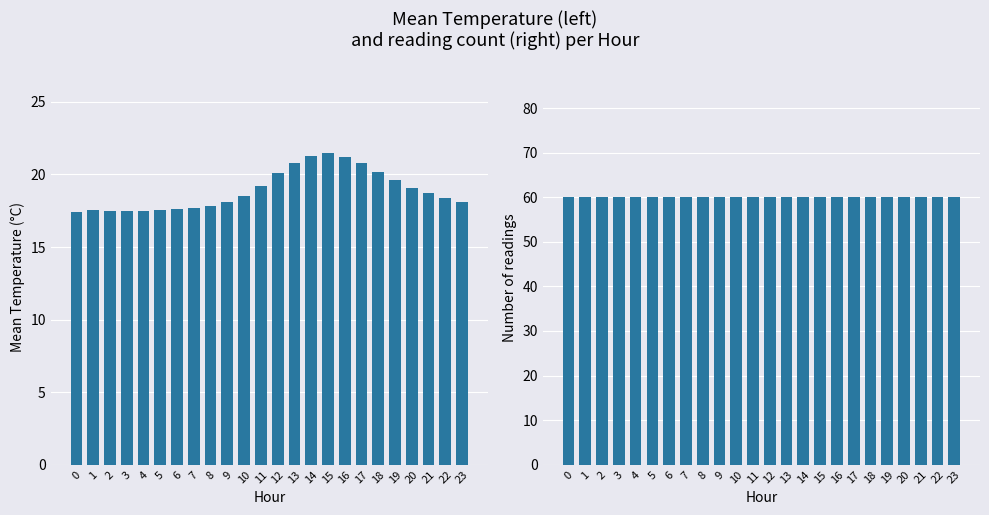

Reading left to right, transcribe all the data shown in this chart.

Mean Temperature (C): 17.4	17.5	17.5	17.4	17.5	17.6	17.6	17.7	17.8	18.1	18.5	19.2	20.1	20.8	21.3	21.5	21.2	20.8	20.2	19.6	19.1	18.7	18.4	18.1
Count: 60.0	60.0	60.0	60.0	60.0	60.0	60.0	60.0	60.0	60.0	60.0	60.0	60.0	60.0	60.0	60.0	60.0	60.0	60.0	60.0	60.0	60.0	60.0	60.0